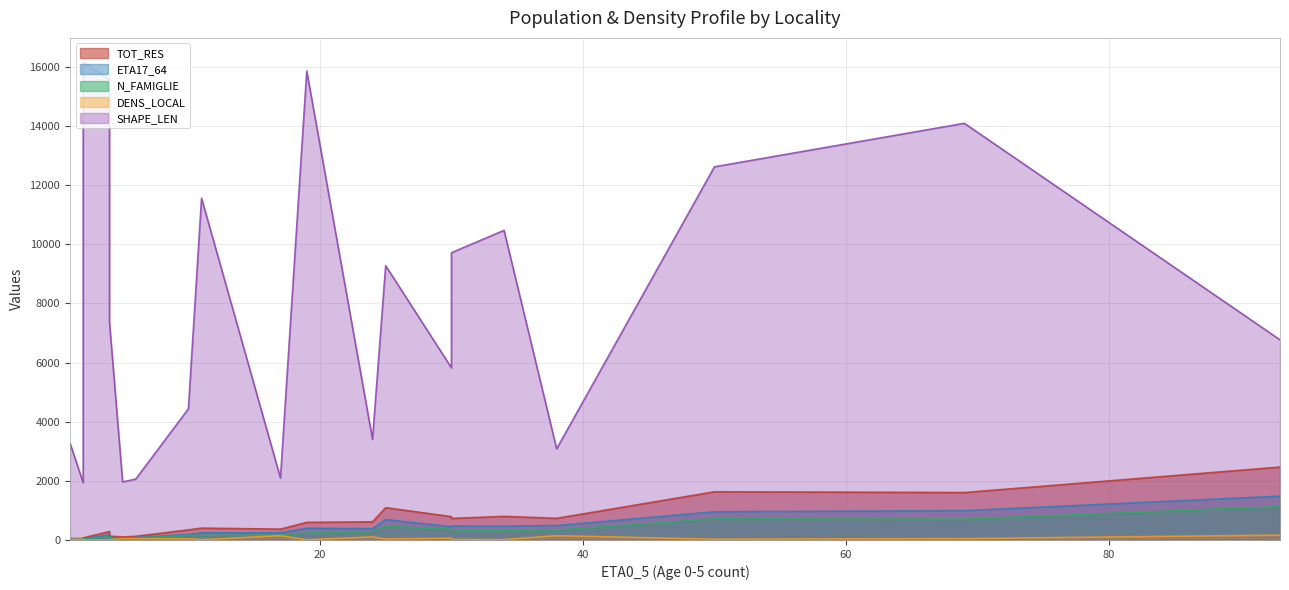

What are all the series names shown in the legend?

TOT_RES, ETA17_64, N_FAMIGLIE, DENS_LOCAL, SHAPE_LEN